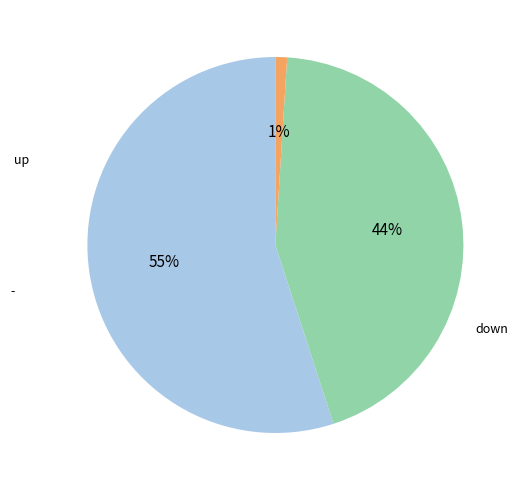

To the nearest percent, what is the average slice percentage?

33%